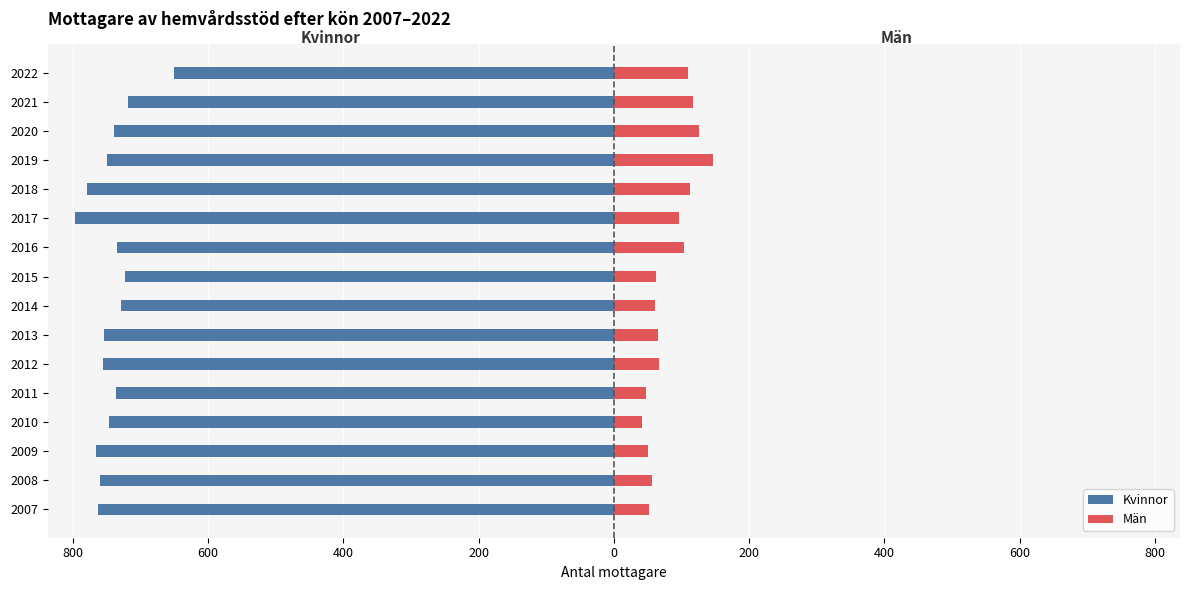

What is the sum of the Kvinnor values at 2021 and 2022?

-1370